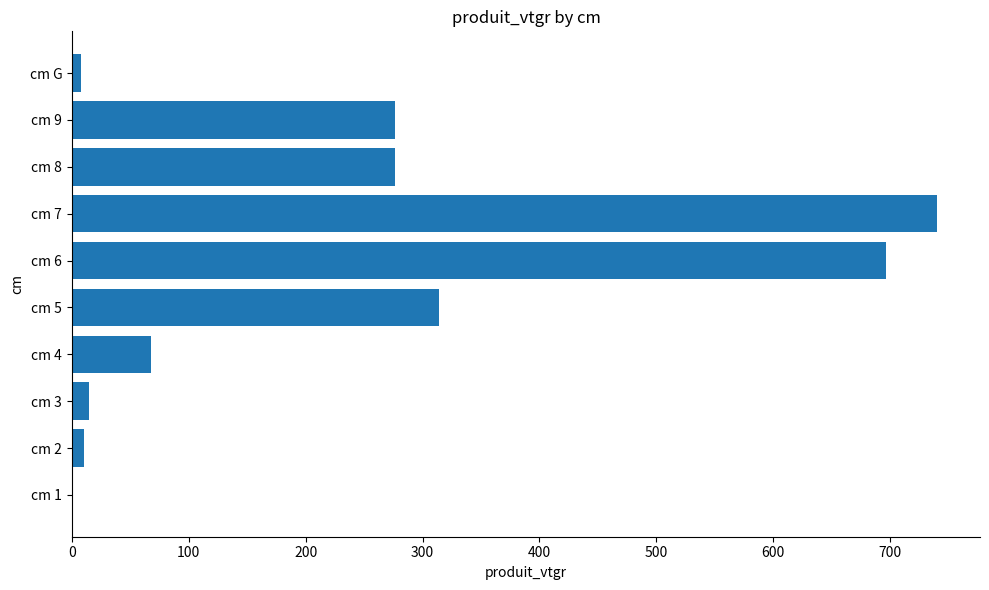

The value at cm 5 is 314.4. True or false?

True